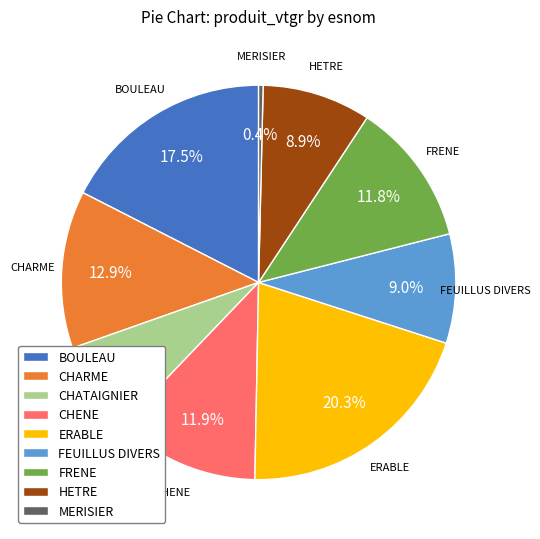

Count the number of slices in the pie.

9